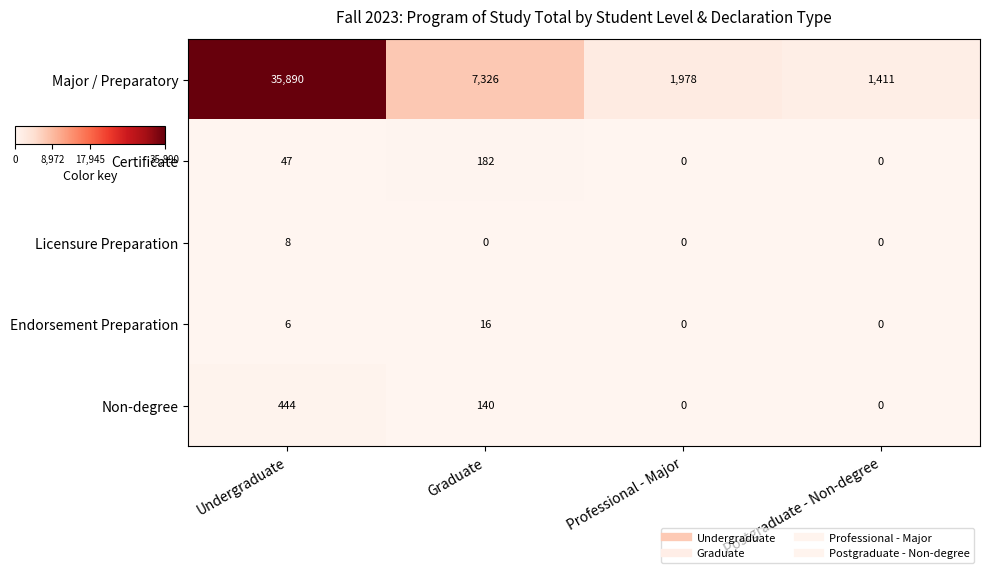

Reading right to left, what are all the values shown in this chart?

Major / Preparatory: Postgraduate - Non-degree=1411	Professional - Major=1978	Graduate=7326	Undergraduate=35890
Certificate: Postgraduate - Non-degree=0	Professional - Major=0	Graduate=182	Undergraduate=47
Licensure Preparation: Postgraduate - Non-degree=0	Professional - Major=0	Graduate=0	Undergraduate=8
Endorsement Preparation: Postgraduate - Non-degree=0	Professional - Major=0	Graduate=16	Undergraduate=6
Non-degree: Postgraduate - Non-degree=0	Professional - Major=0	Graduate=140	Undergraduate=444